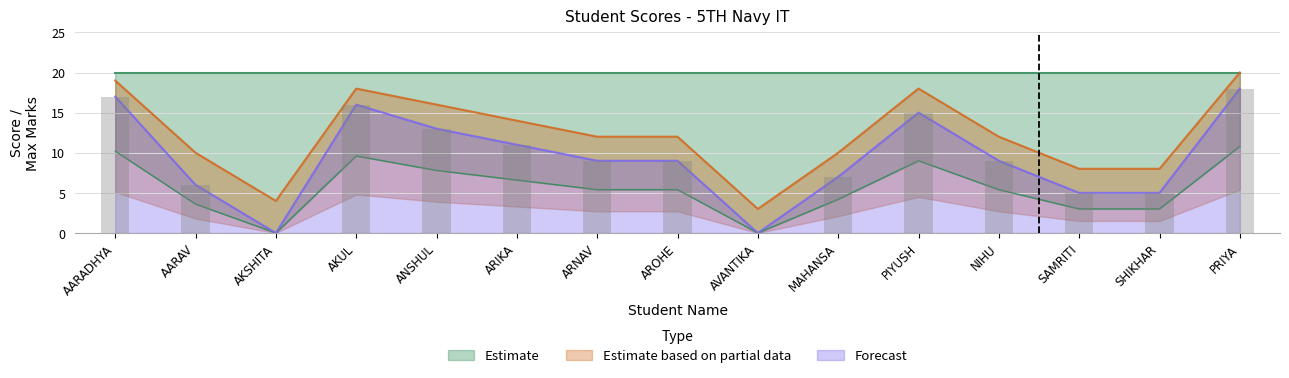

What is the spread (max minus min) of values at ANSHUL?

8.2